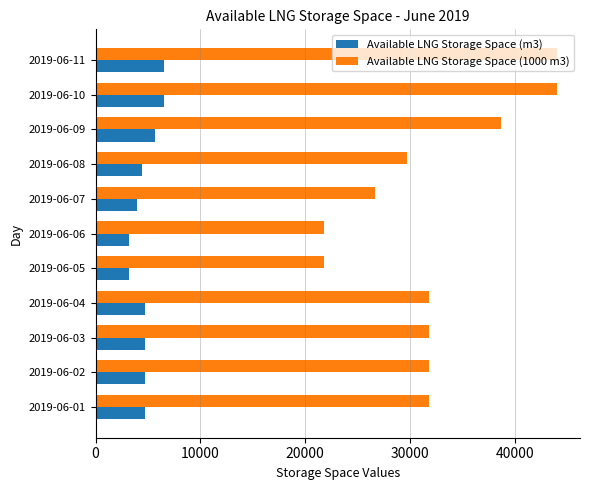

How many series are shown in this chart?

2